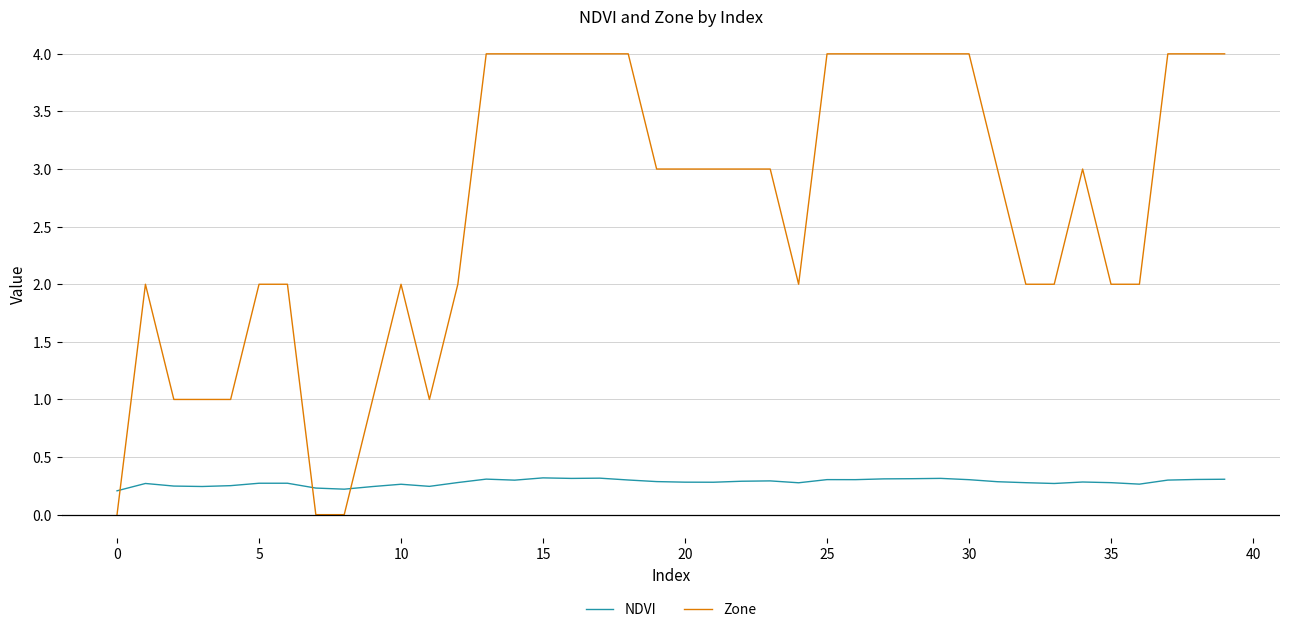

How many series are shown in this chart?

2